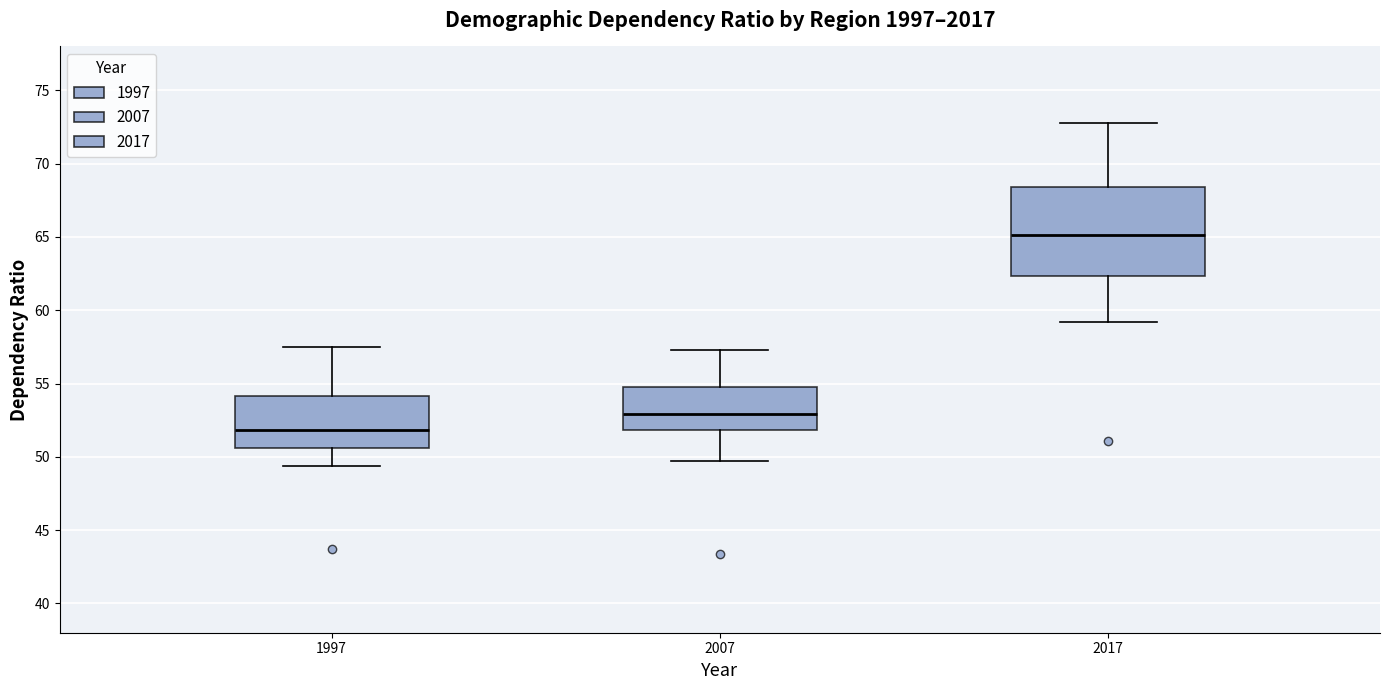

Which box's median line is the lowest?

1997